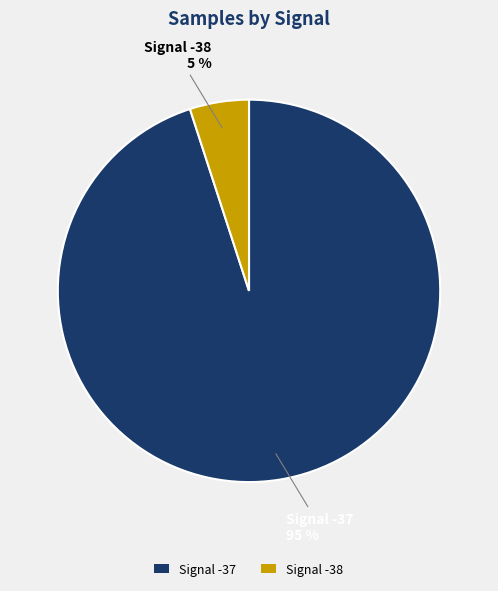

To the nearest percent, what is the difference between the largest and smallest slice percentages?

90%